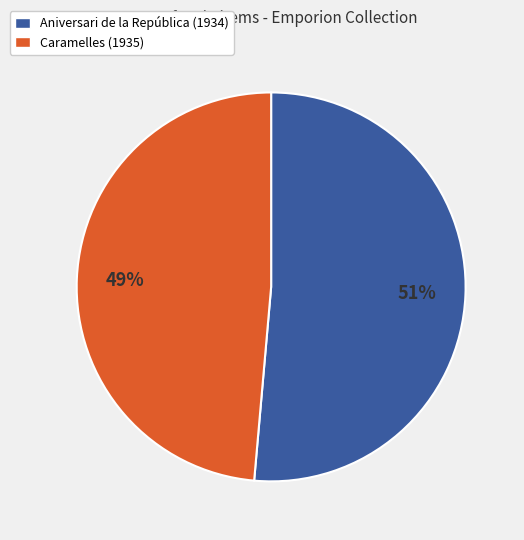

To the nearest percent, what is the combined percentage of Caramelles (1935) and Aniversari de la República (1934)?

100%